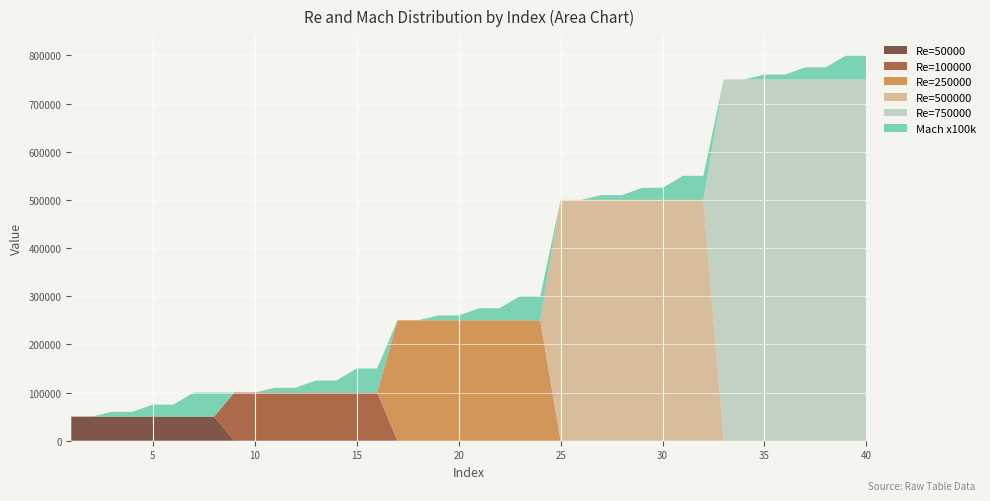

Reading left to right, extract all data points from this chart.

Re=50000: 50000	50000	50000	50000	50000	50000	50000	50000	0	0	0	0	0	0	0	0	0	0	0	0	0	0	0	0	0	0	0	0	0	0	0	0	0	0	0	0	0	0	0	0
Re=100000: 0	0	0	0	0	0	0	0	100000	100000	100000	100000	100000	100000	100000	100000	0	0	0	0	0	0	0	0	0	0	0	0	0	0	0	0	0	0	0	0	0	0	0	0
Re=250000: 0	0	0	0	0	0	0	0	0	0	0	0	0	0	0	0	250000	250000	250000	250000	250000	250000	250000	250000	0	0	0	0	0	0	0	0	0	0	0	0	0	0	0	0
Re=500000: 0	0	0	0	0	0	0	0	0	0	0	0	0	0	0	0	0	0	0	0	0	0	0	0	500000	500000	500000	500000	500000	500000	500000	500000	0	0	0	0	0	0	0	0
Re=750000: 0	0	0	0	0	0	0	0	0	0	0	0	0	0	0	0	0	0	0	0	0	0	0	0	0	0	0	0	0	0	0	0	750000	750000	750000	750000	750000	750000	750000	750000
Mach x100k: 0	0	10000	10000	25000	25000	50000	50000	0	0	10000	10000	25000	25000	50000	50000	0	0	10000	10000	25000	25000	50000	50000	0	0	10000	10000	25000	25000	50000	50000	0	0	10000	10000	25000	25000	50000	50000